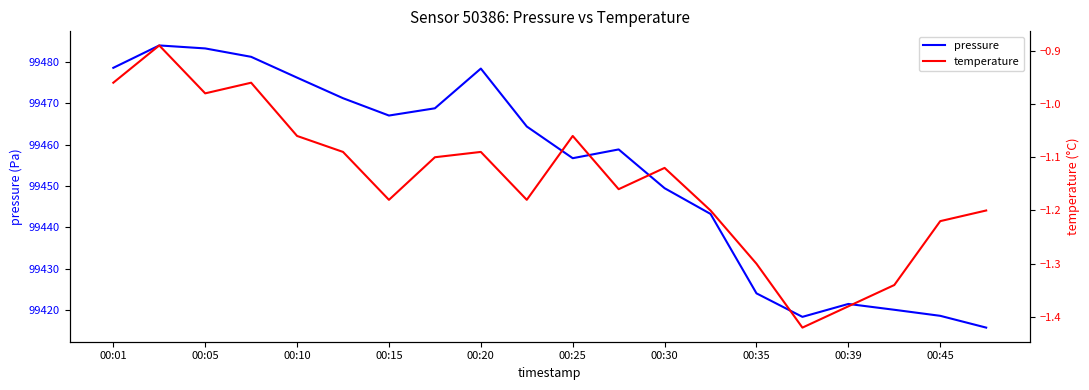

The pressure series shows 22434.1 at 00:35. True or false?

False